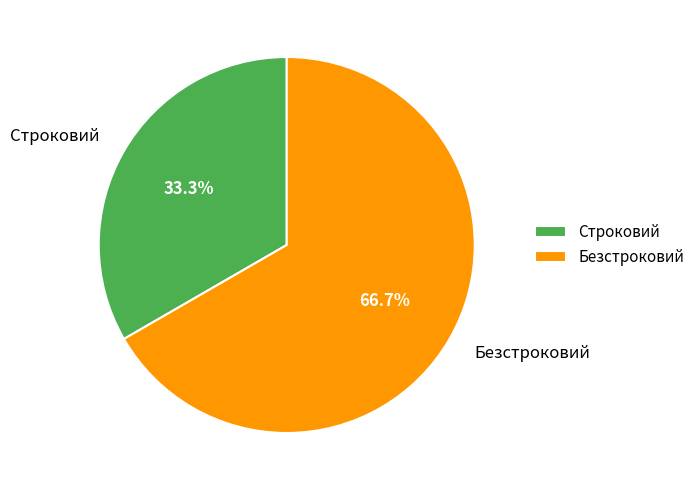

Count the number of slices in the pie.

2